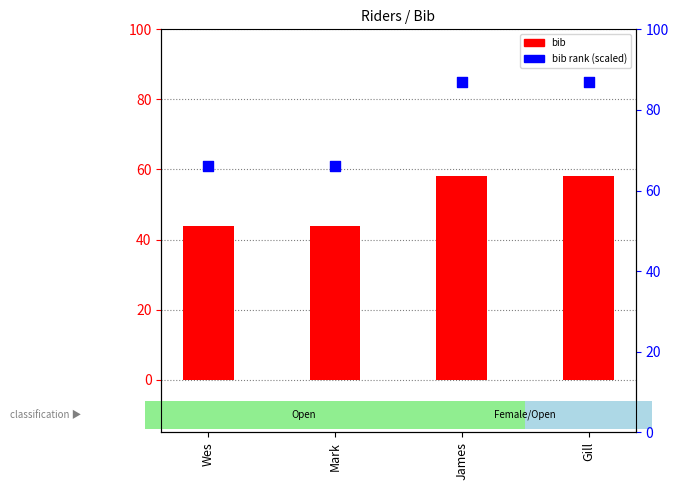

What are all the series names shown in the legend?

bib, bib rank (scaled)